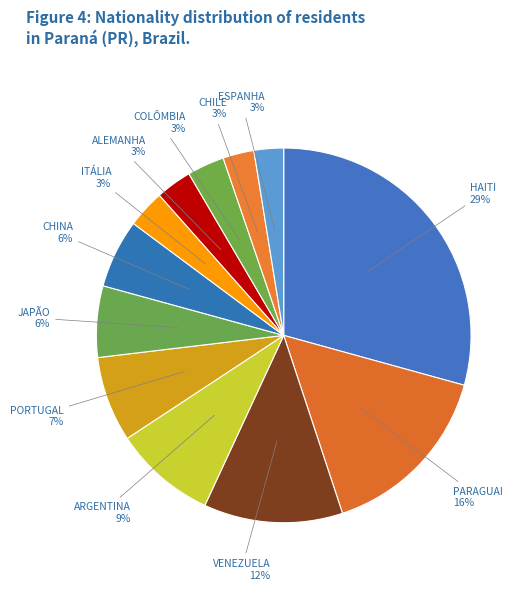

To the nearest percent, what is the combined percentage of PARAGUAI and HAITI?

45%